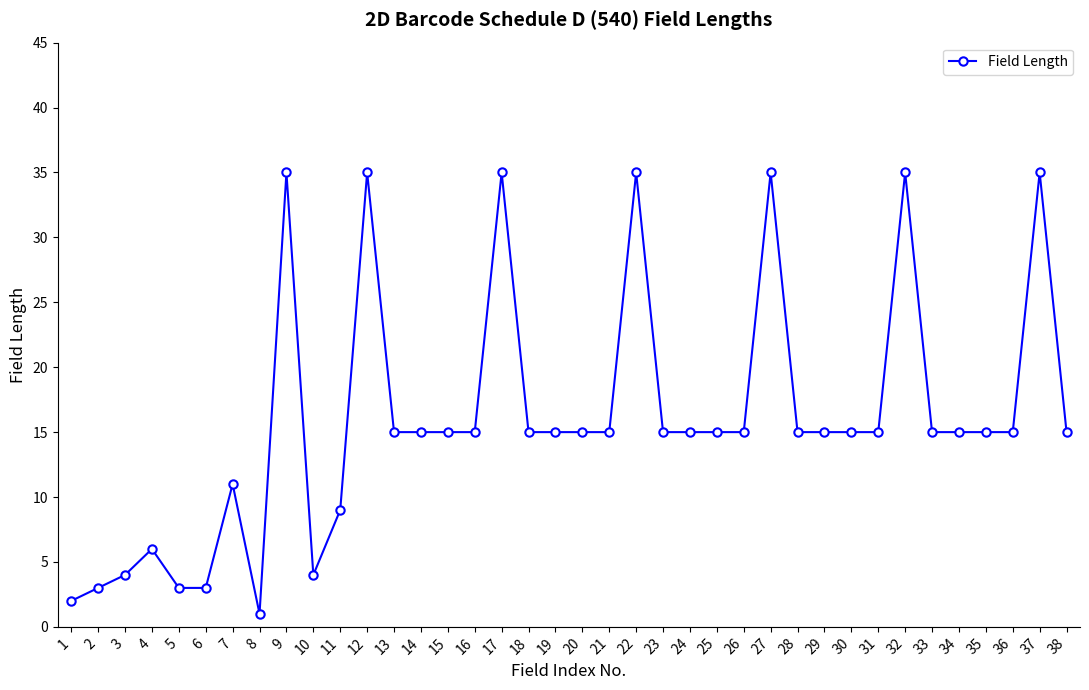

What is the minimum value shown in the chart?

1